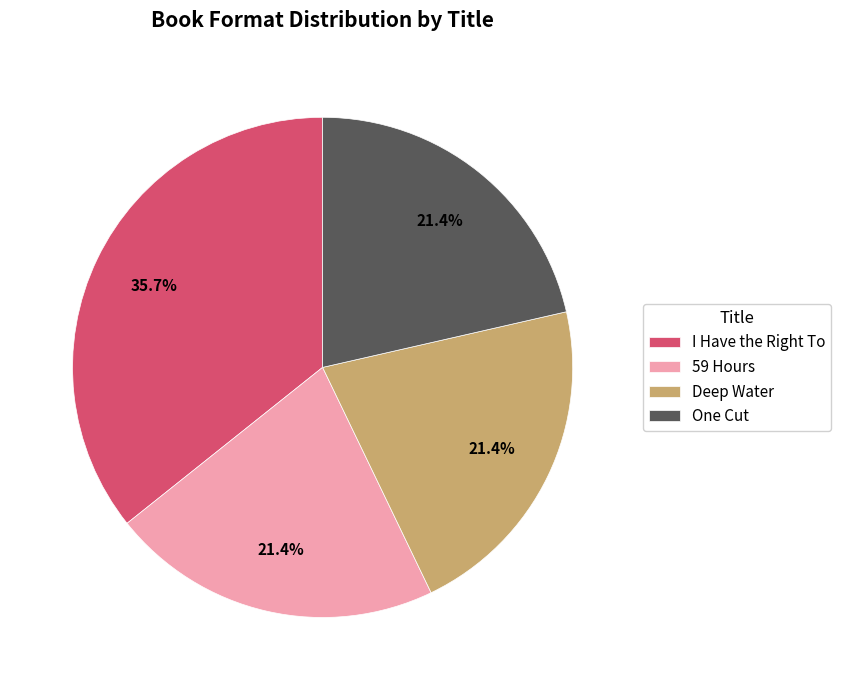

What is the largest slice in the pie chart?

I Have the Right To